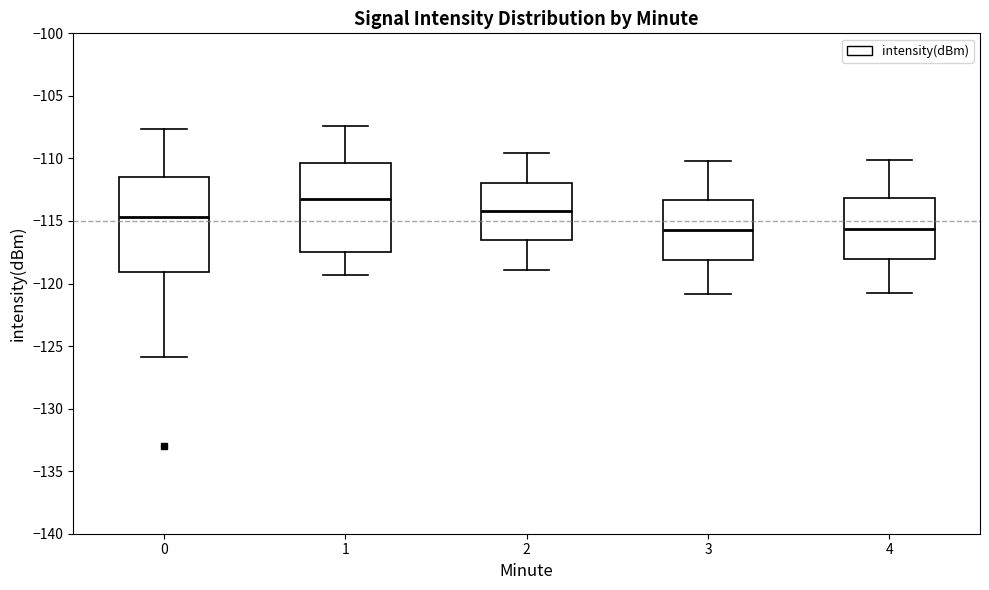

Reading left to right, read every box against the y-axis: the position of its median line, the range the box covers, and the ends of its whiskers. The values are not printed on the chart, so give them approximately, as read against the axis.

0: median -114.5, box -119.0 to -111.5, whiskers -126.0 to -107.5
1: median -113.5, box -117.5 to -110.5, whiskers -119.5 to -107.5
2: median -114.0, box -116.5 to -112.0, whiskers -119.0 to -109.5
3: median -115.5, box -118.0 to -113.5, whiskers -121.0 to -110.0
4: median -115.5, box -118.0 to -113.0, whiskers -121.0 to -110.0